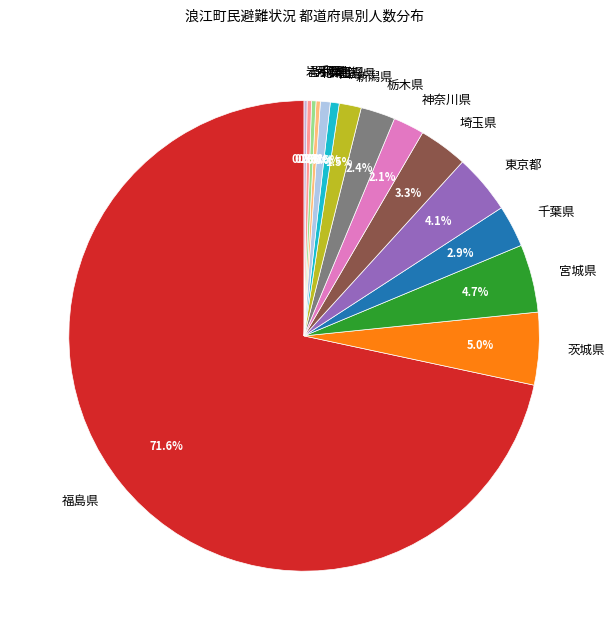

To the nearest percent, what is the difference between the largest and smallest slice percentages?

71%